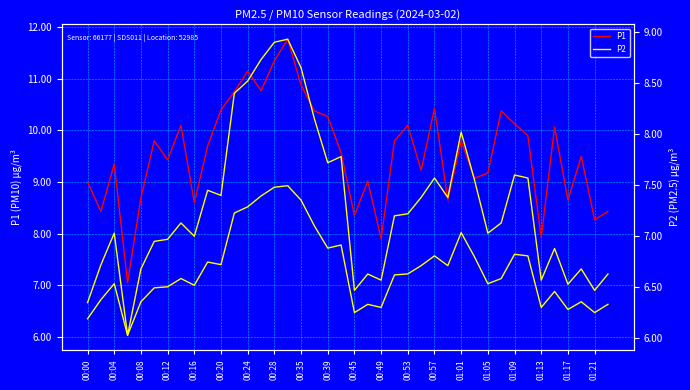

Read the P1 value at 23.

9.8